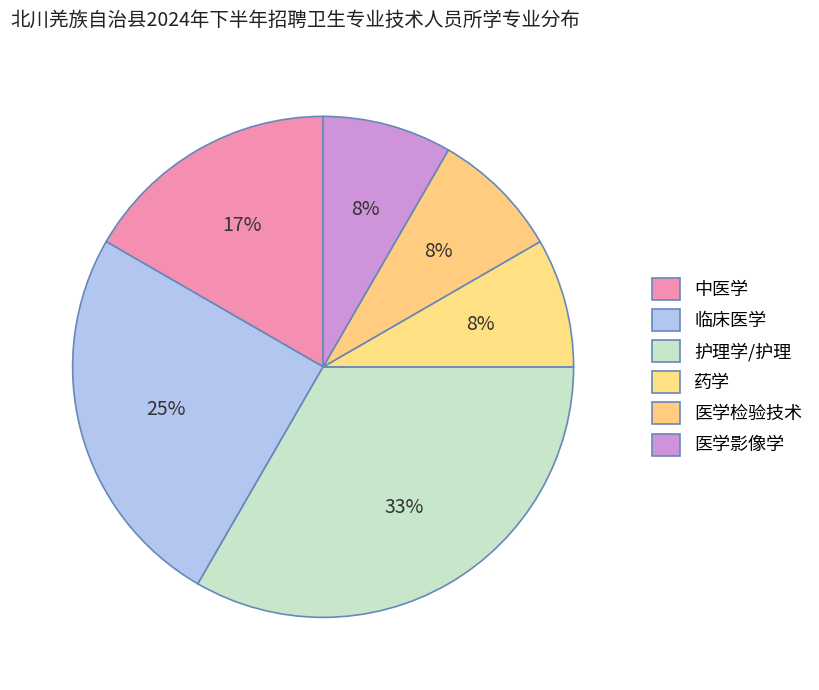

How many segments does this pie chart have?

6